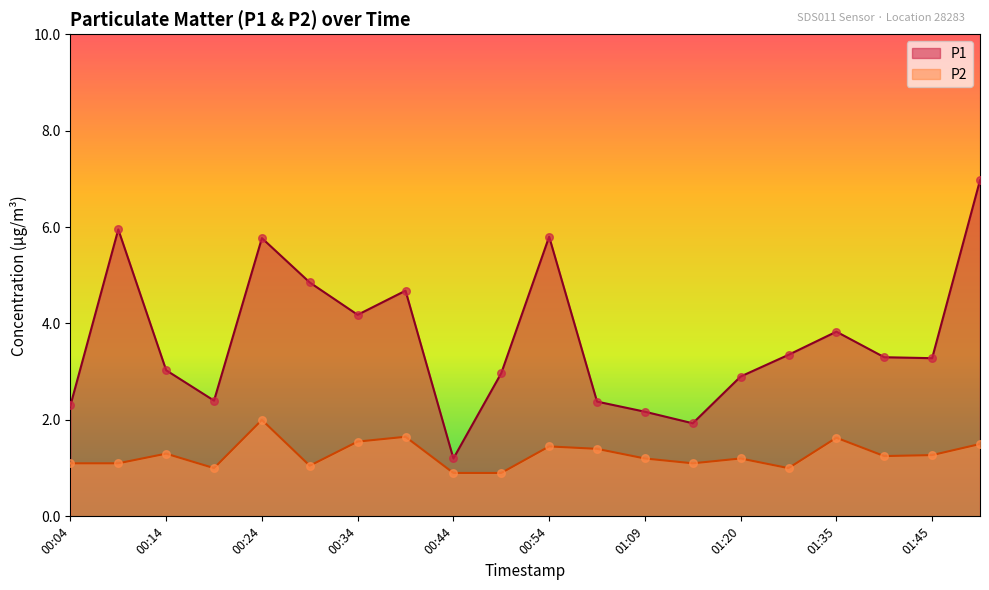

What is the total value across all series at 01:35?

5.5